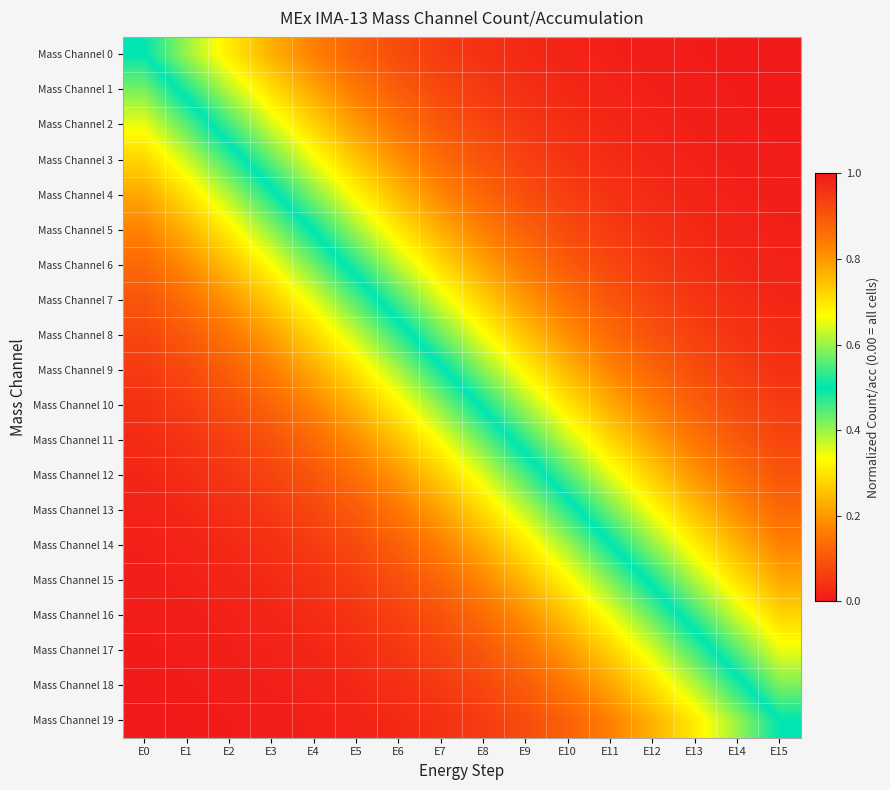

Rank the series by their maximum value, from lowest to highest.

Mass Channel 19, Mass Channel 18, Mass Channel 17, Mass Channel 16, Mass Channel 15, Mass Channel 14, Mass Channel 13, Mass Channel 12, Mass Channel 11, Mass Channel 10, Mass Channel 9, Mass Channel 8, Mass Channel 7, Mass Channel 6, Mass Channel 5, Mass Channel 4, Mass Channel 3, Mass Channel 2, Mass Channel 1, Mass Channel 0